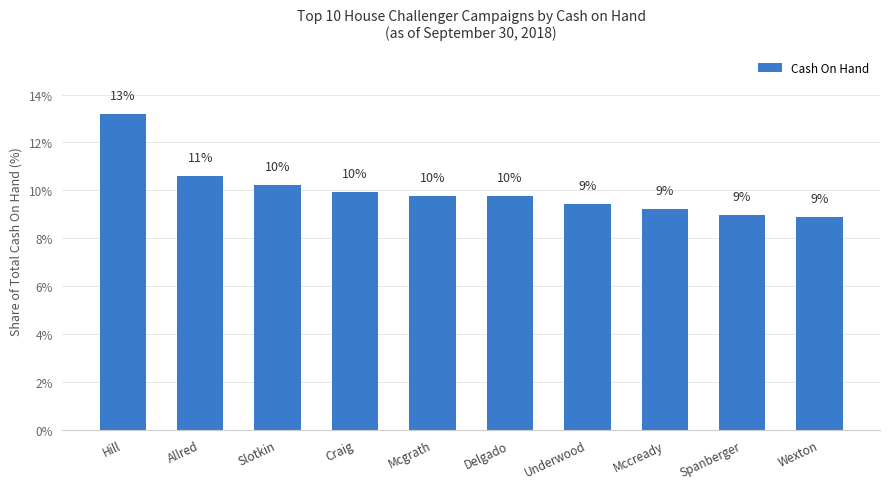

Does the chart contain any negative values?

No